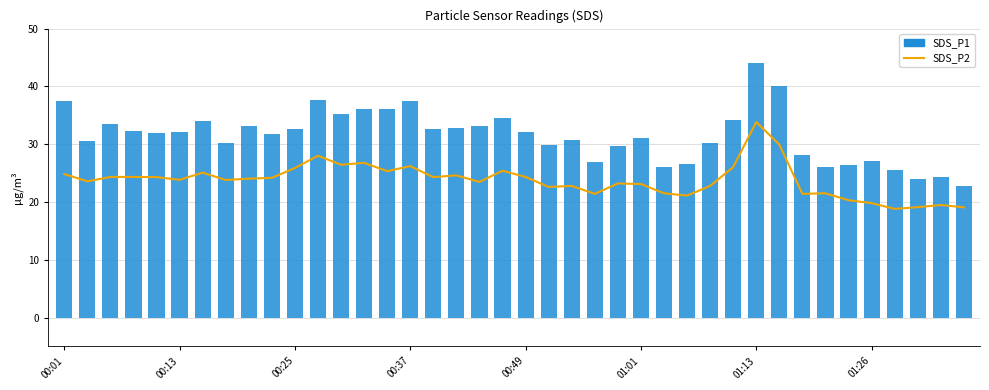

Count the number of data series in this chart.

2